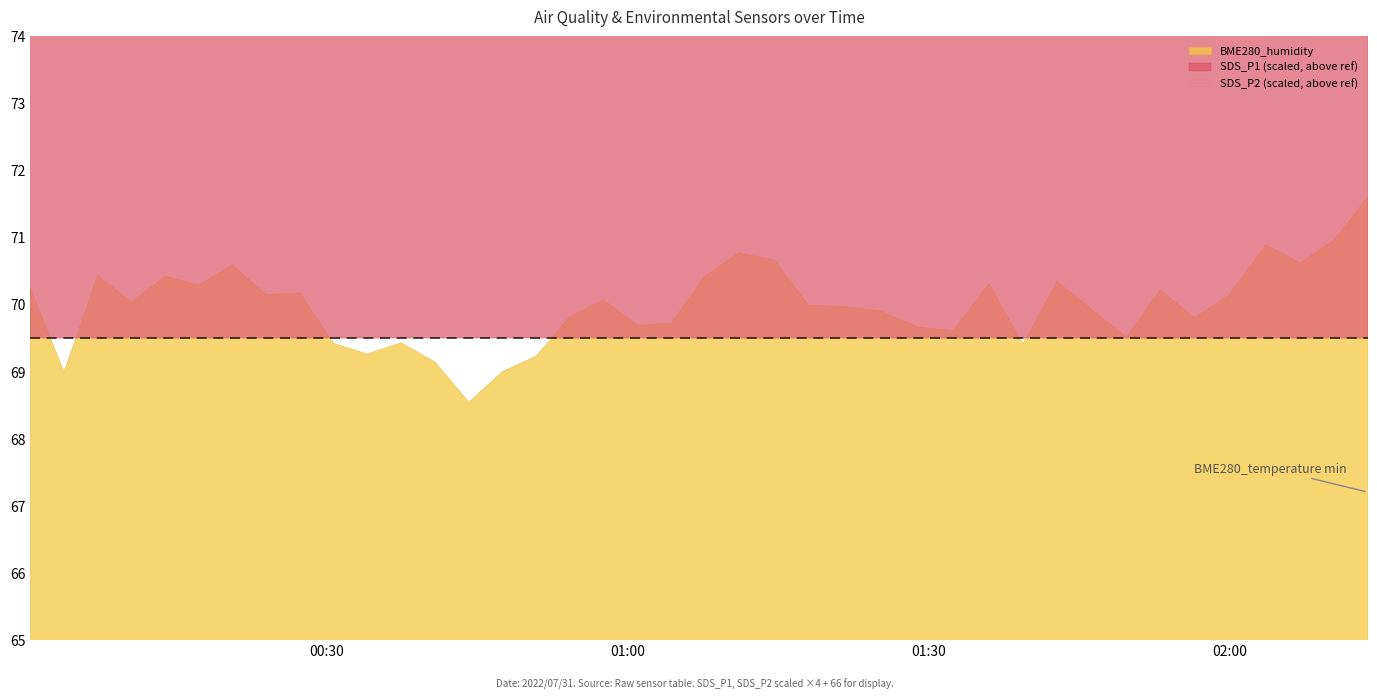

Which category has the highest value in the SDS_P2 series?

2022/07/31 02:07:02